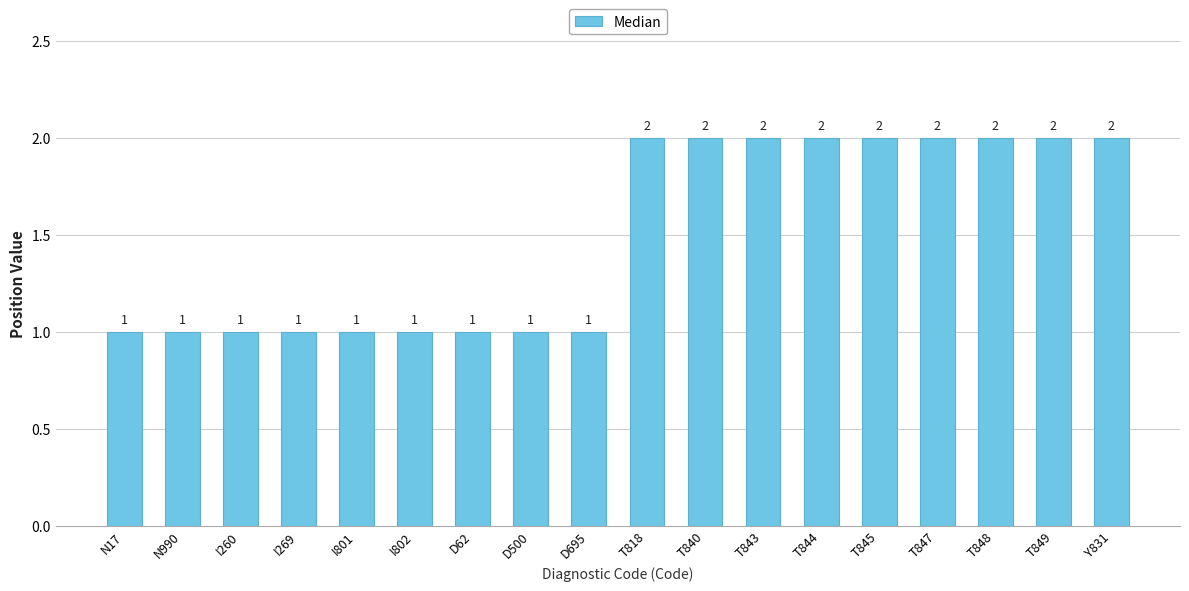

What is the label of the 16th bar from the left?

T848